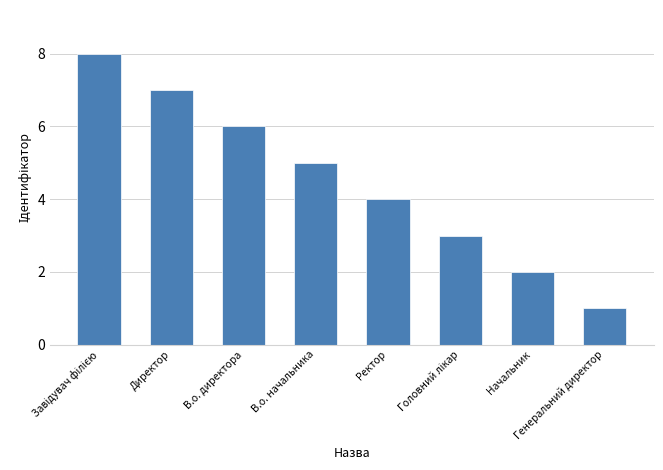

Which category has the lowest value across all series?

Генеральний директор